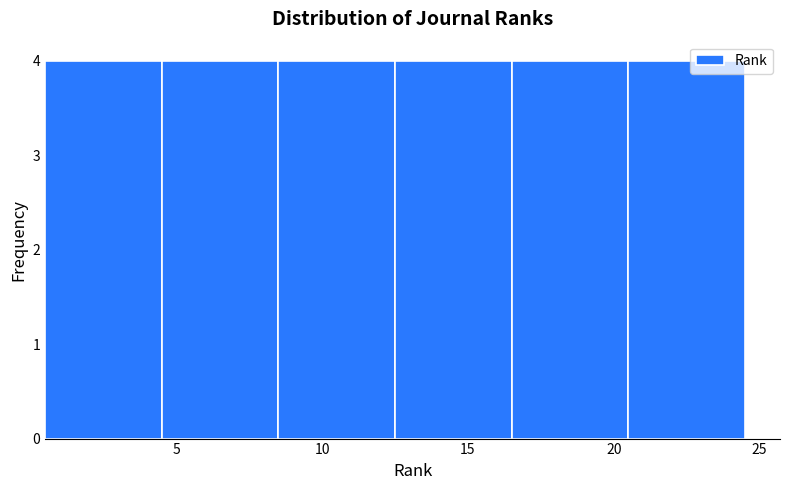

Reading left to right, transcribe this chart: for each bar, give the range it covers on the x-axis and its height. The values are not printed on the chart, so give them approximately, as read against the axis.

0.5 to 4.5: 4
4.5 to 8.5: 4
8.5 to 12.5: 4
12.5 to 16.5: 4
16.5 to 20.5: 4
20.5 to 24.5: 4